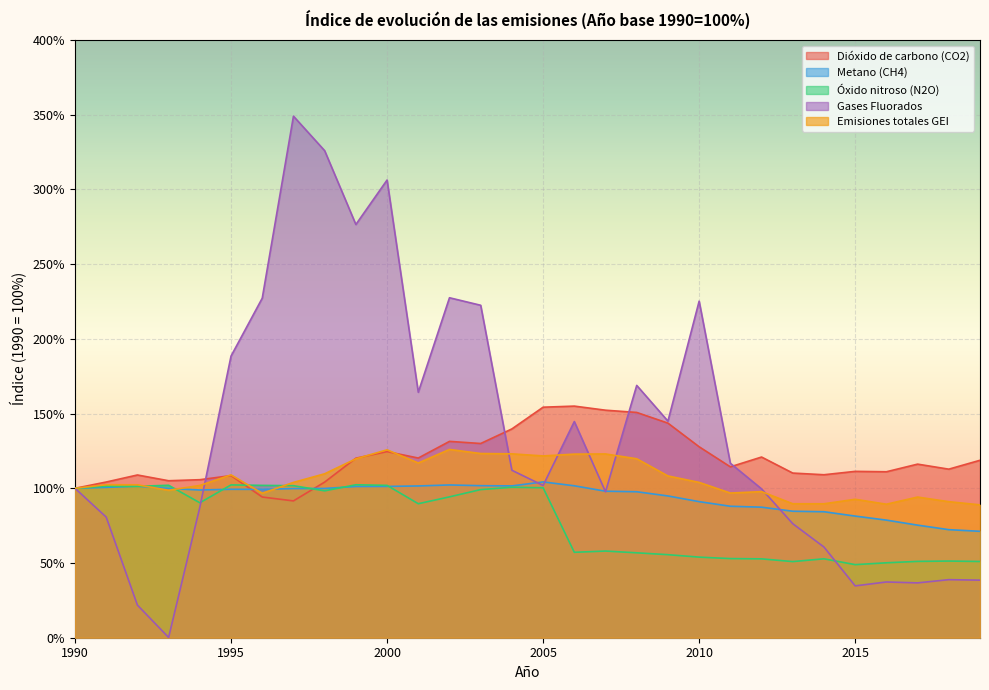

How many intersections are there between Gases Fluorados and Dióxido de carbono (CO2)?

4